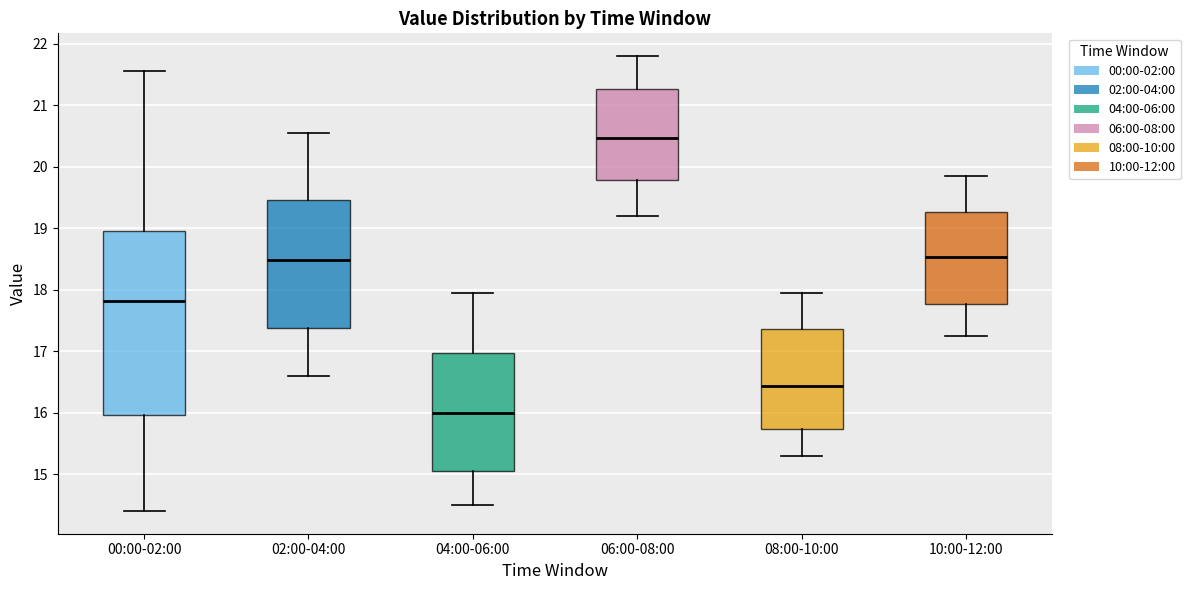

Reading left to right, transcribe this box plot: for each box, give where its median line is, the range the box spans, and where its two whiskers end, as read against the y-axis. The values are not printed on the chart, so give them approximately, as read against the axis.

00:00-02:00: median 17.8, box 16.0 to 19.0, whiskers 14.4 to 21.6
02:00-04:00: median 18.5, box 17.4 to 19.5, whiskers 16.6 to 20.6
04:00-06:00: median 16.0, box 15.1 to 17.0, whiskers 14.5 to 18.0
06:00-08:00: median 20.5, box 19.8 to 21.3, whiskers 19.2 to 21.8
08:00-10:00: median 16.4, box 15.7 to 17.4, whiskers 15.3 to 18.0
10:00-12:00: median 18.5, box 17.8 to 19.3, whiskers 17.3 to 19.9